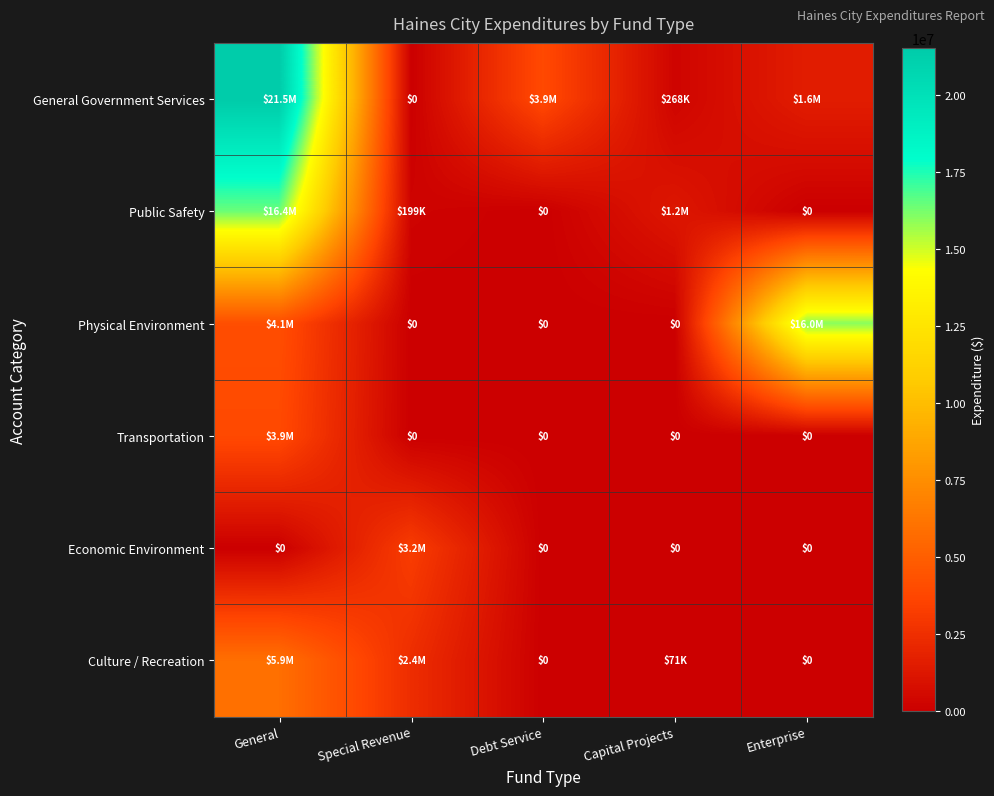

The Economic Environment series shows 1785997 at Debt Service. True or false?

False